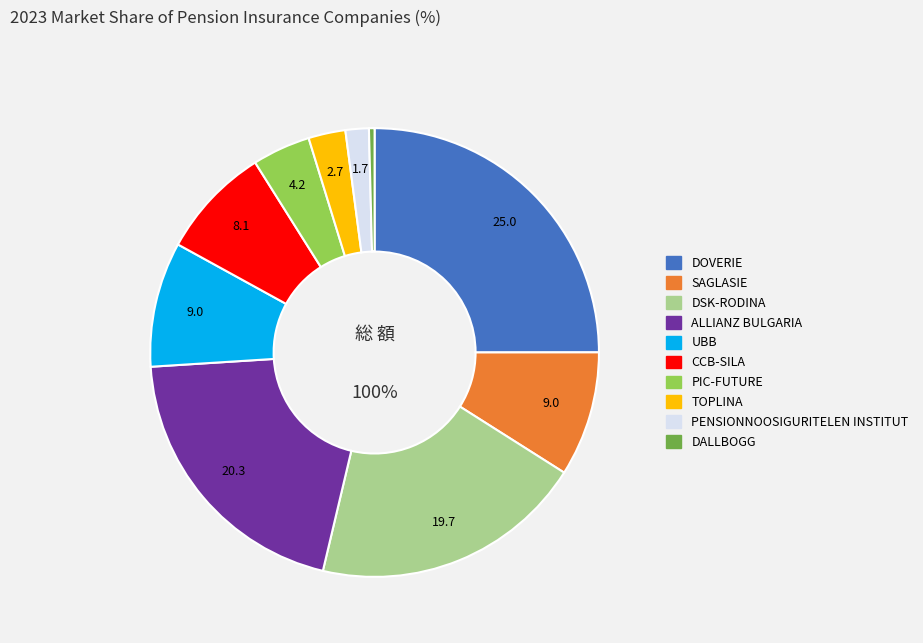

To the nearest percent, what is the combined percentage of DSK-RODINA and PIC-FUTURE?

24%